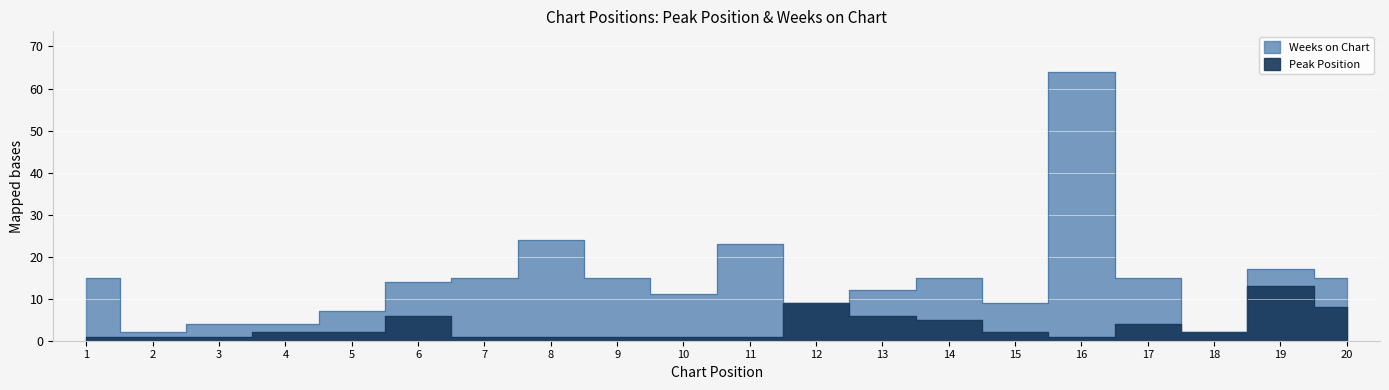

Which series has the largest range (max minus min)?

Weeks on Chart